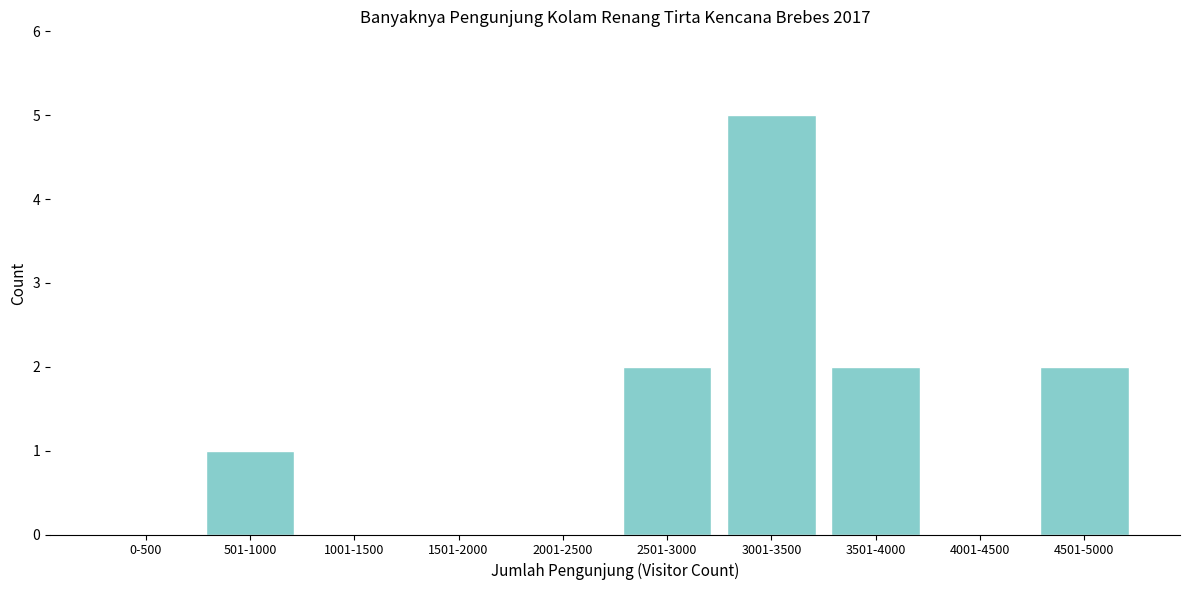

Reading left to right, what are all the values shown in this chart?

0-500=0	501-1000=1	1001-1500=0	1501-2000=0	2001-2500=0	2501-3000=2	3001-3500=5	3501-4000=2	4001-4500=0	4501-5000=2